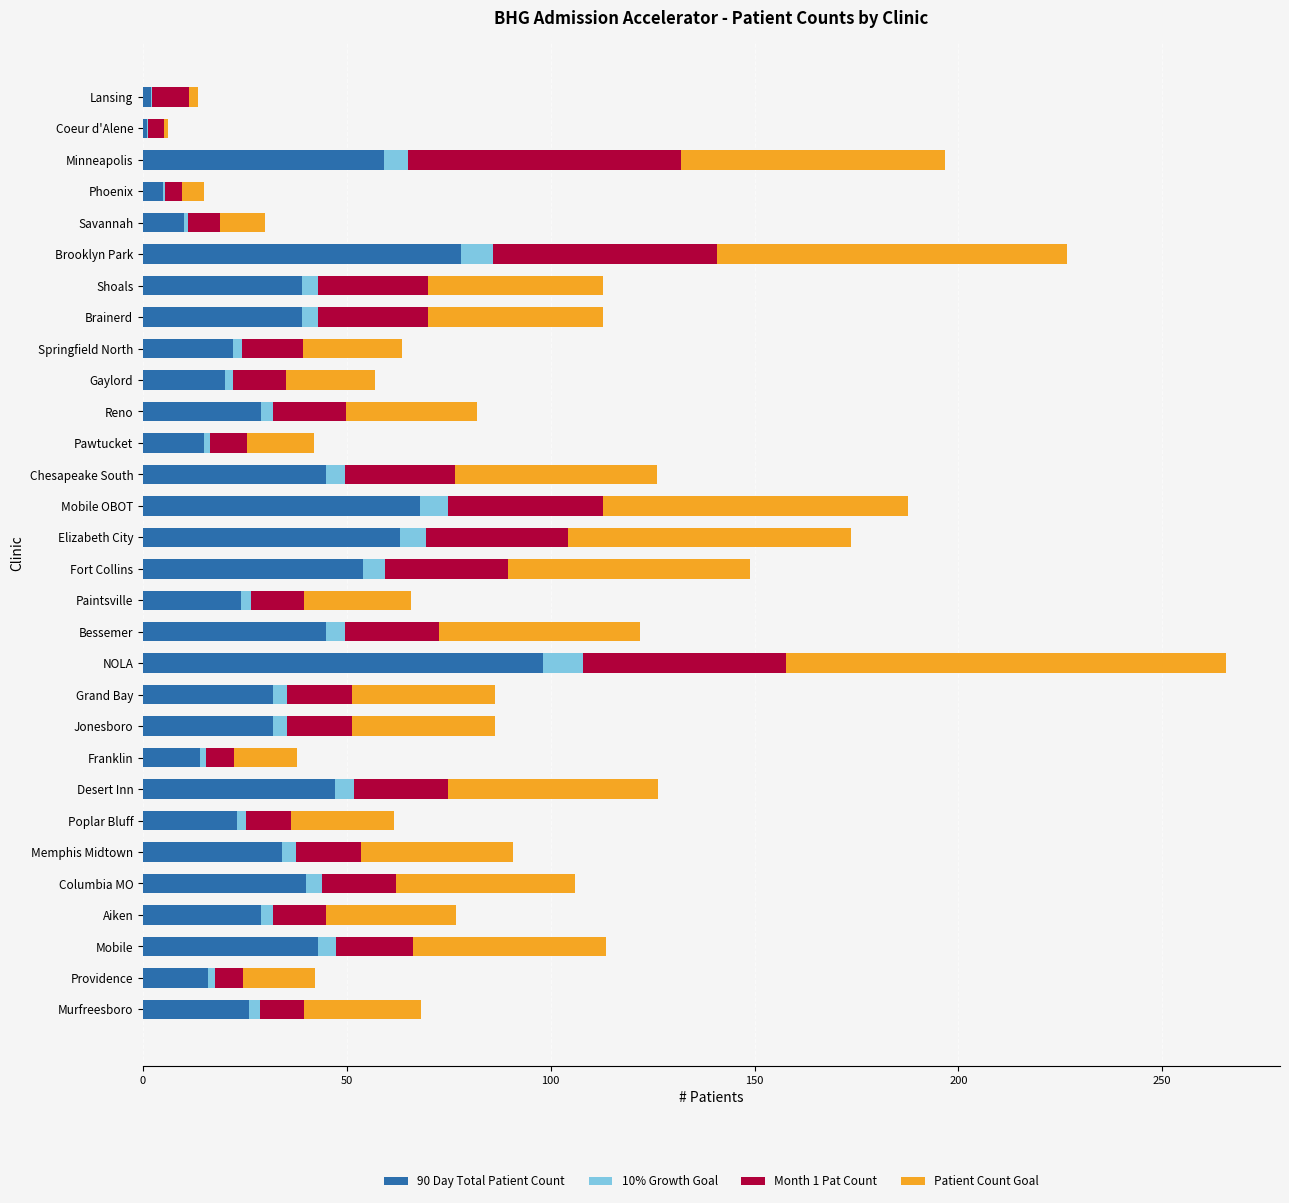

At which category is the sum across all series the highest?

NOLA